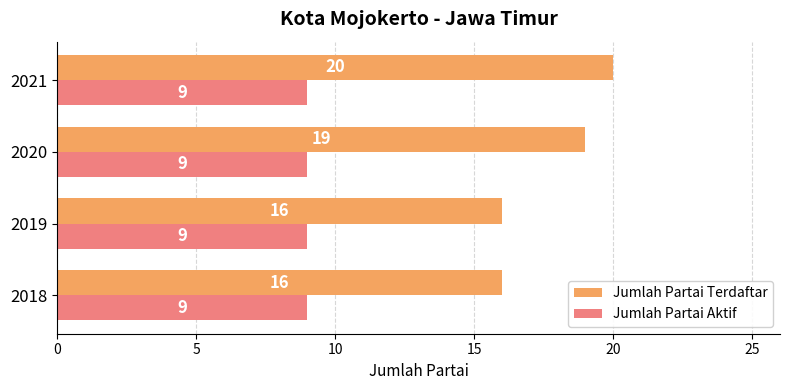

Which series changed the most between 2020 and 2021?

Jumlah Partai Terdaftar